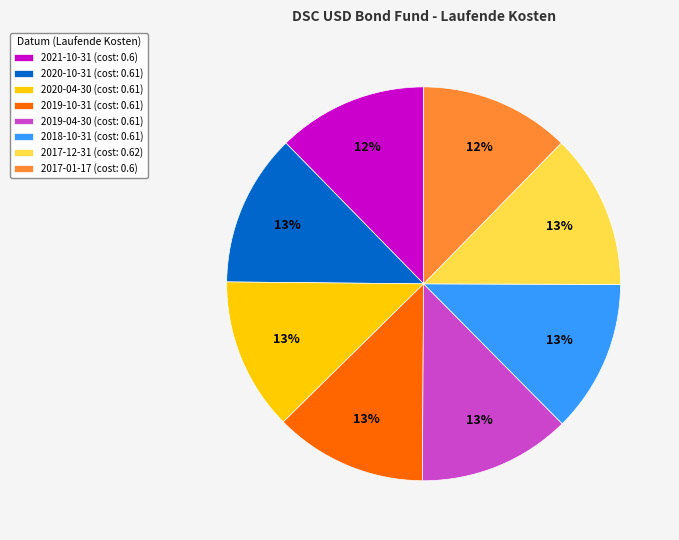

Does 2017-01-17 account for over 50% of the chart?

No